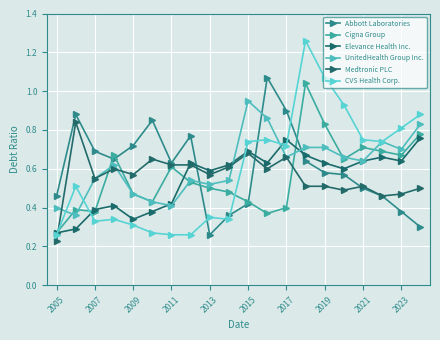

What is the smallest value displayed?

0.2